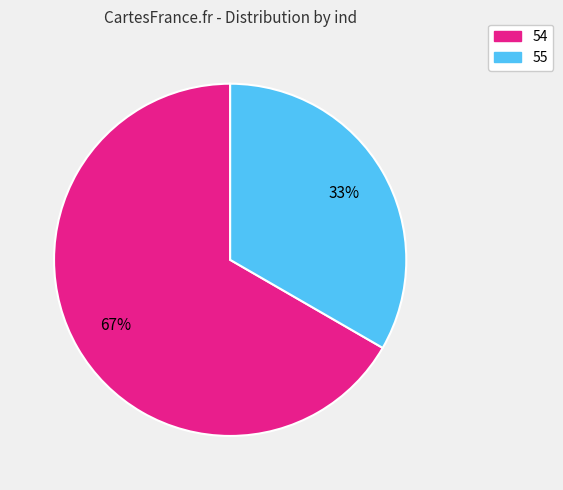

Approximately how many times larger is the value at 54 compared to 55?

2.0